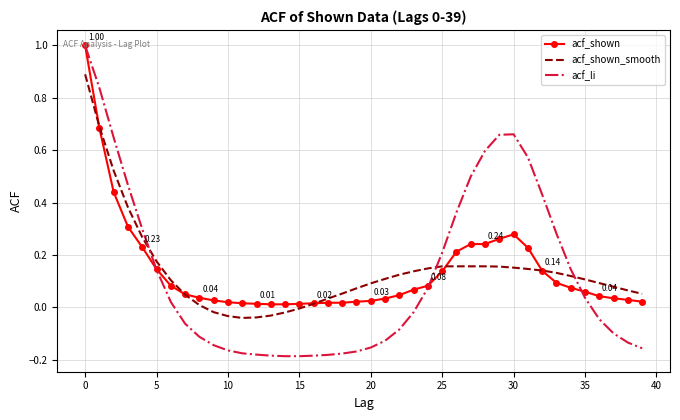

Which series has the widest spread of values?

acf_li